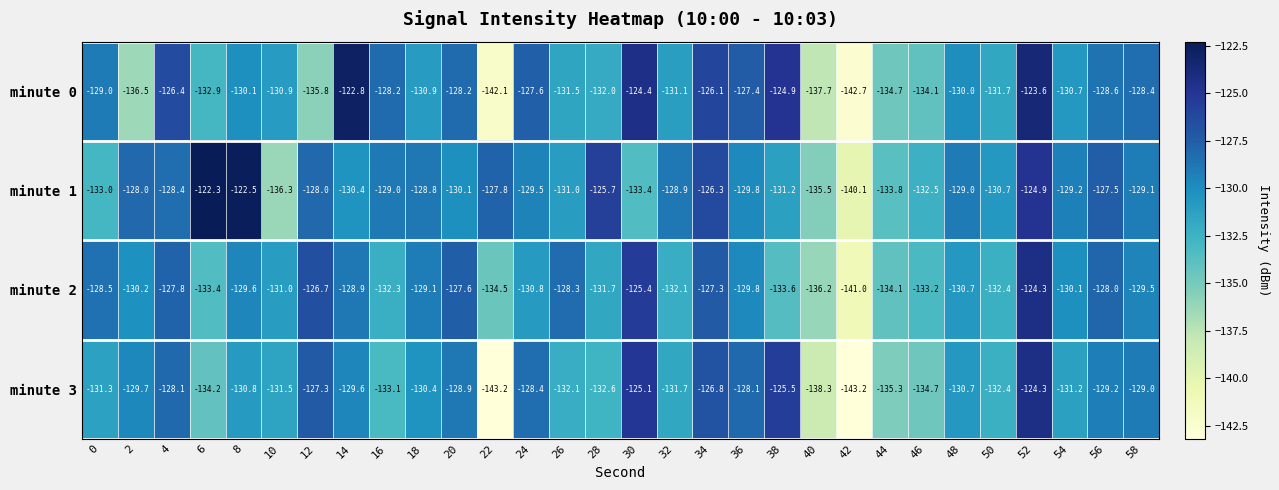

Which series has the largest range (max minus min)?

minute 0